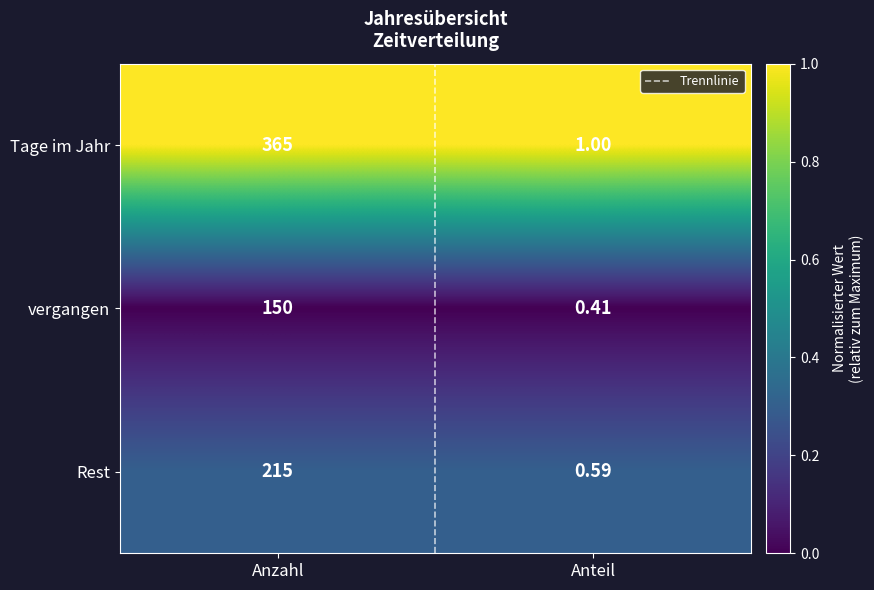

Between Anzahl and Anteil, which series saw the biggest shift?

Tage im Jahr